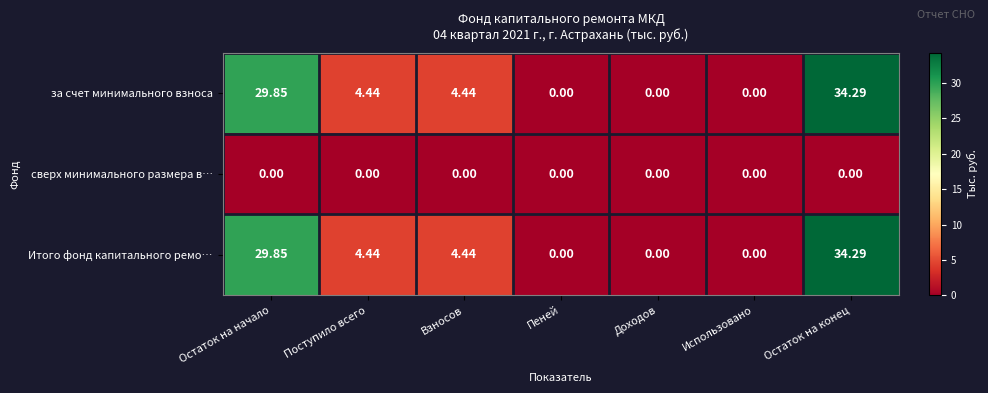

Where does the Итого фонд капитального ремо… series first go above 4?

Остаток на начало